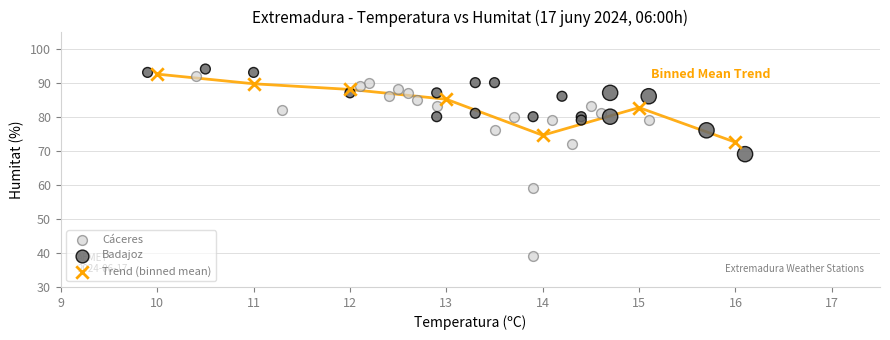

Which series reaches the maximum Y coordinate?

Badajoz